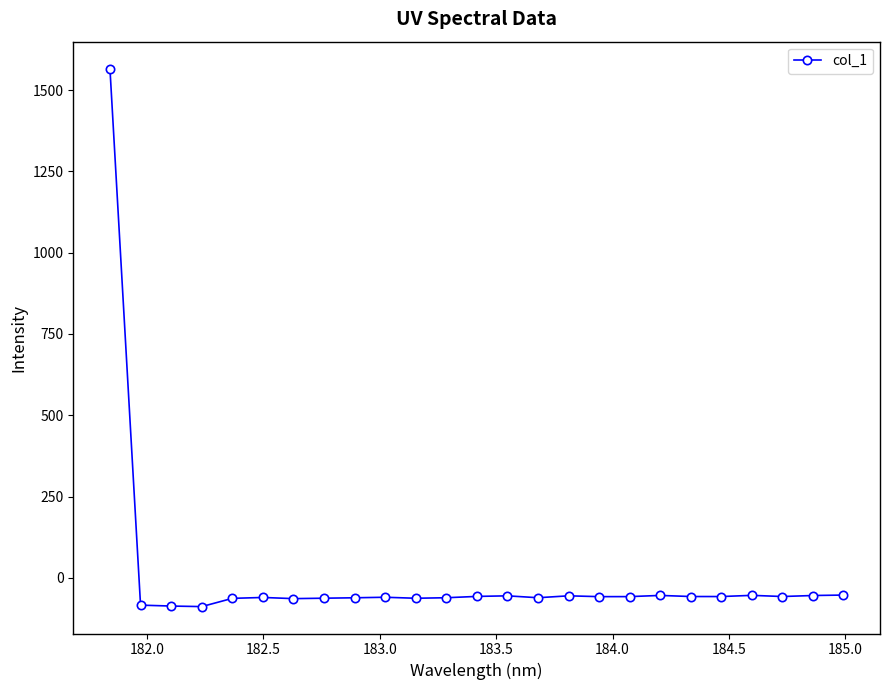

What is the value of the 1st point from the left?

1566.1